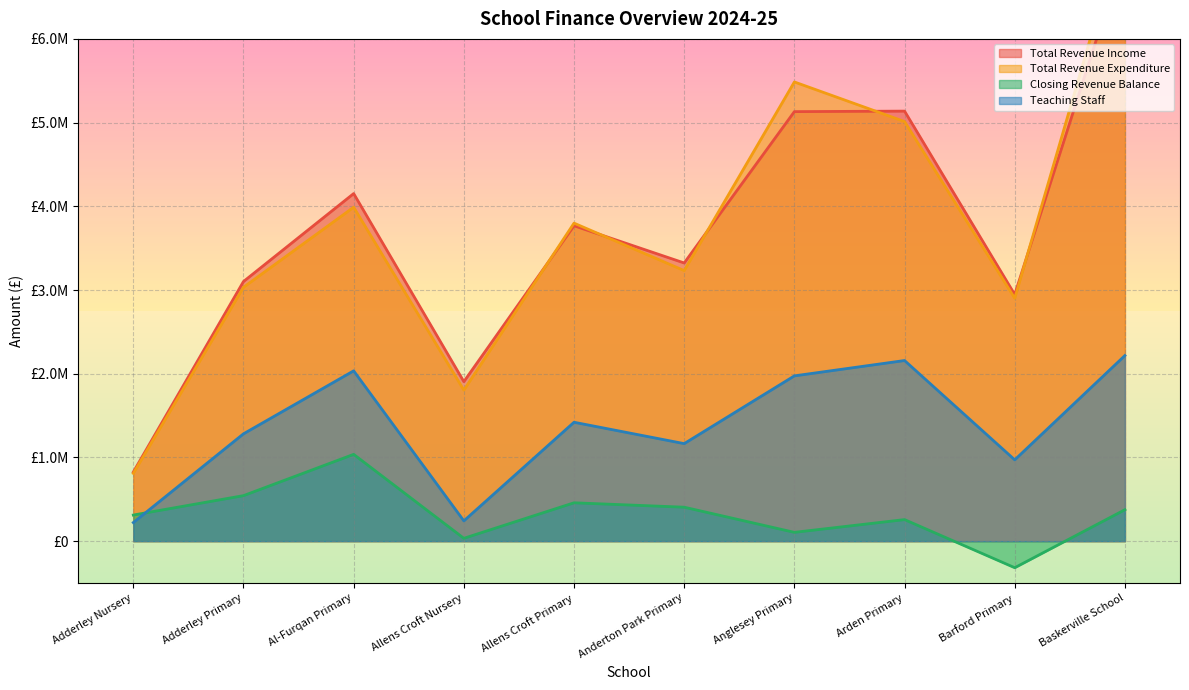

What is the label of the 4th point from the left?

Allens Croft Nursery